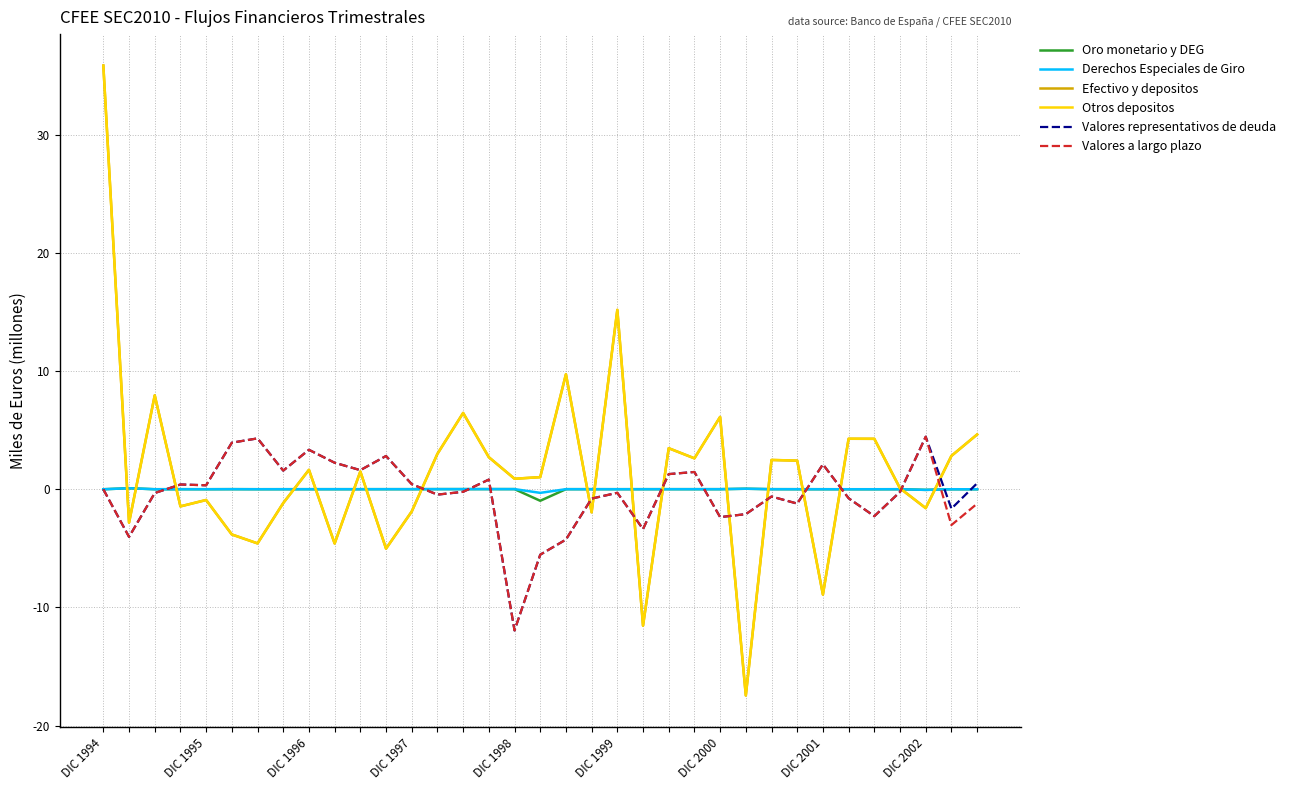

What is the maximum value shown in the chart?

35.9